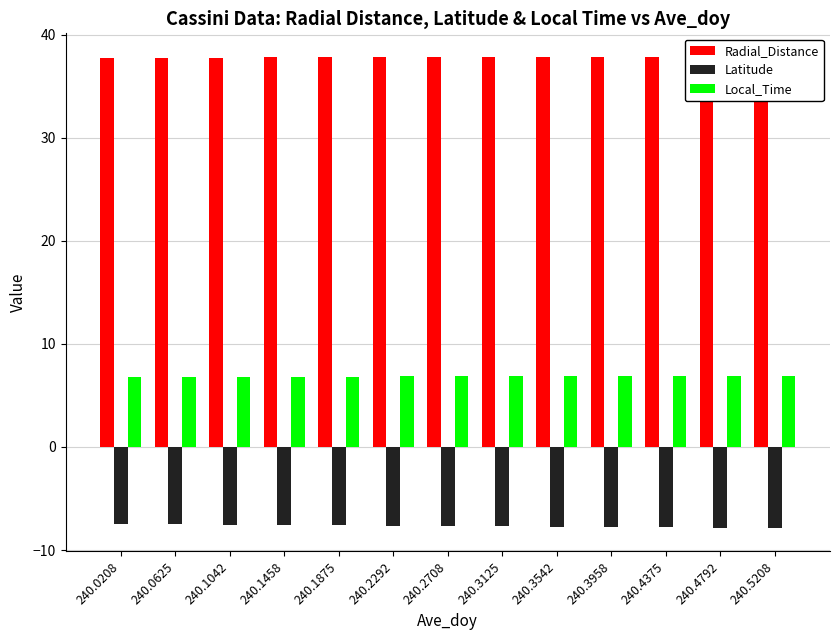

Which series has the widest spread of values?

Latitude